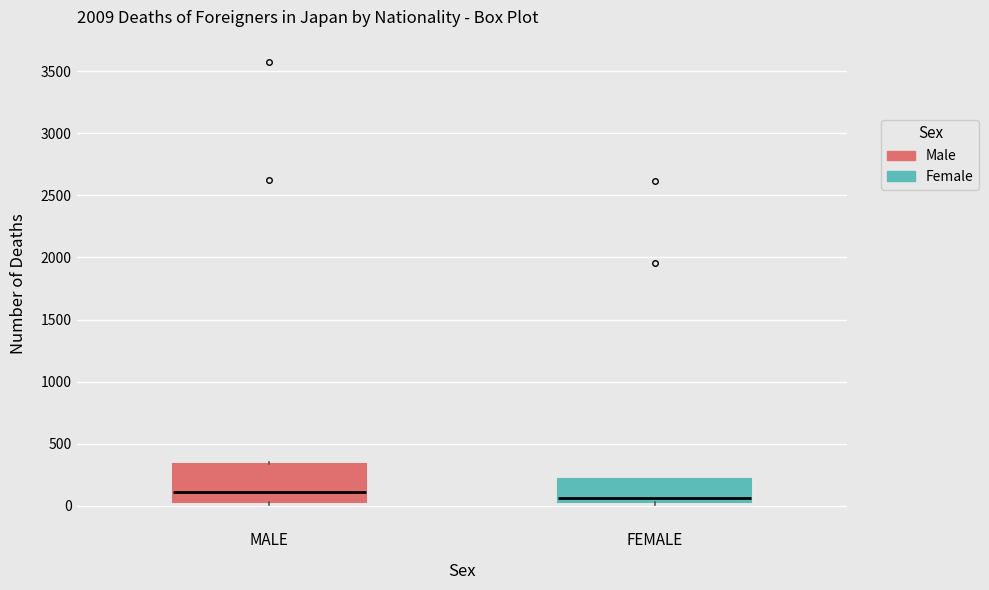

Where is the lower edge of the box for MALE on the y-axis? The values are not printed on the chart, so give them approximately, as read against the axis.

50